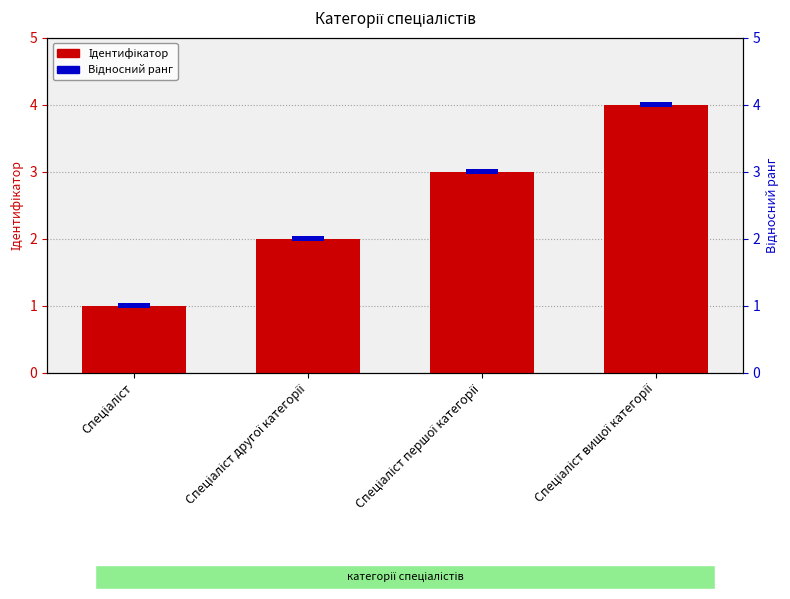

How many bars are there in each group?

2